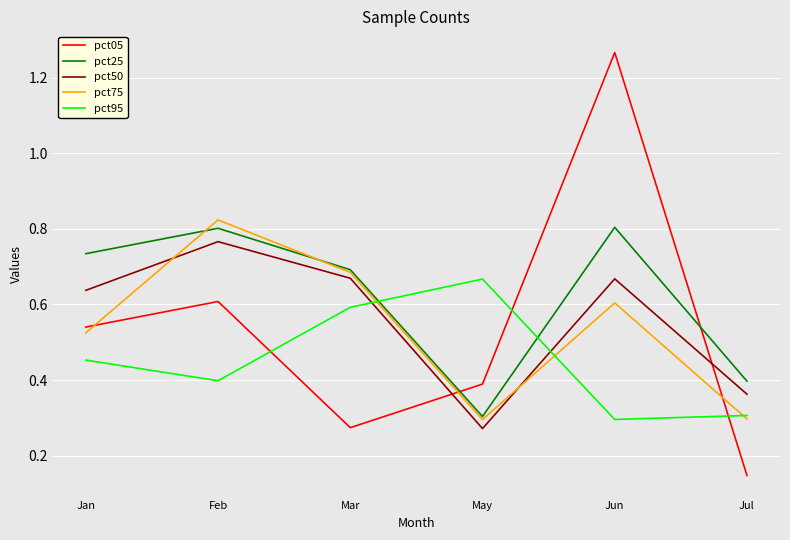

At Jun, list the series in order from largest to smallest.

pct05, pct25, pct50, pct75, pct95